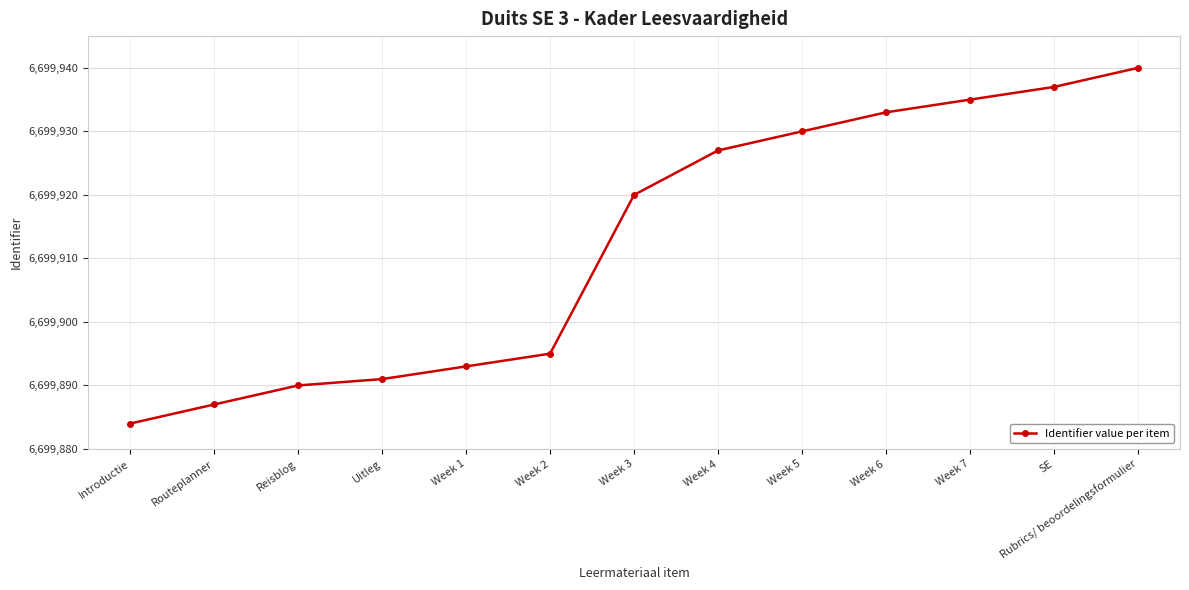

Rank the categories by value from lowest to highest.

Introductie, Routeplanner, Reisblog, Uitleg, Week 1, Week 2, Week 3, Week 4, Week 5, Week 6, Week 7, SE, Rubrics/ beoordelingsformulier